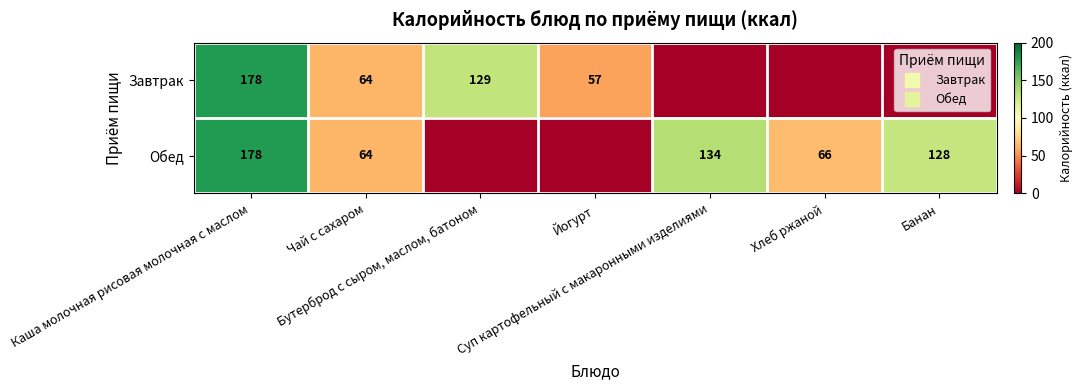

How many data points does each series have?

7